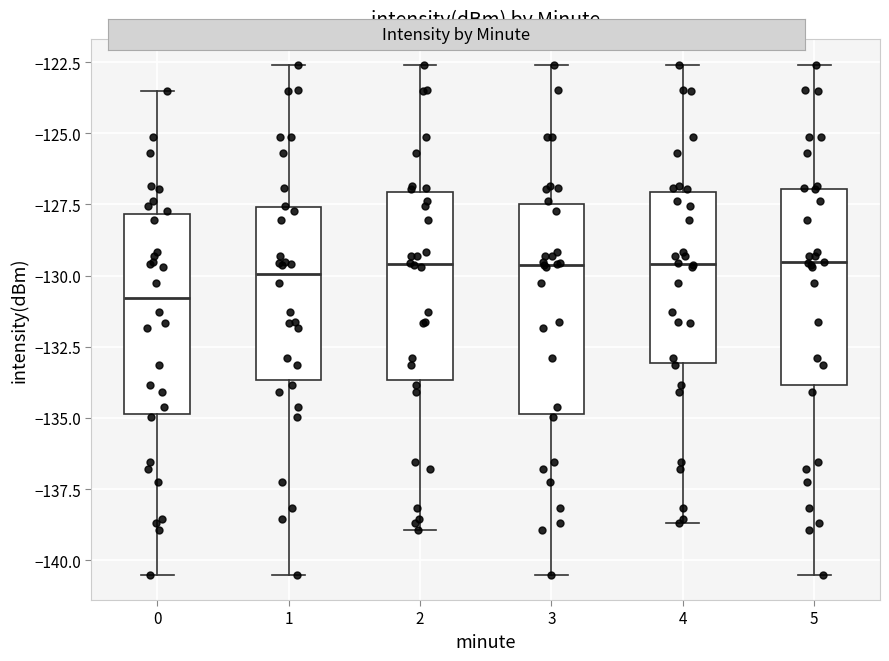

Reading left to right, transcribe this box plot: for each box, give where its median line is, the range the box spans, and where its two whiskers end, as read against the y-axis. The values are not printed on the chart, so give them approximately, as read against the axis.

0: median -131.0, box -135.0 to -128.0, whiskers -140.5 to -123.5
1: median -130.0, box -133.5 to -127.5, whiskers -140.5 to -122.5
2: median -129.5, box -133.5 to -127.0, whiskers -139.0 to -122.5
3: median -129.5, box -135.0 to -127.5, whiskers -140.5 to -122.5
4: median -129.5, box -133.0 to -127.0, whiskers -138.5 to -122.5
5: median -129.5, box -134.0 to -127.0, whiskers -140.5 to -122.5